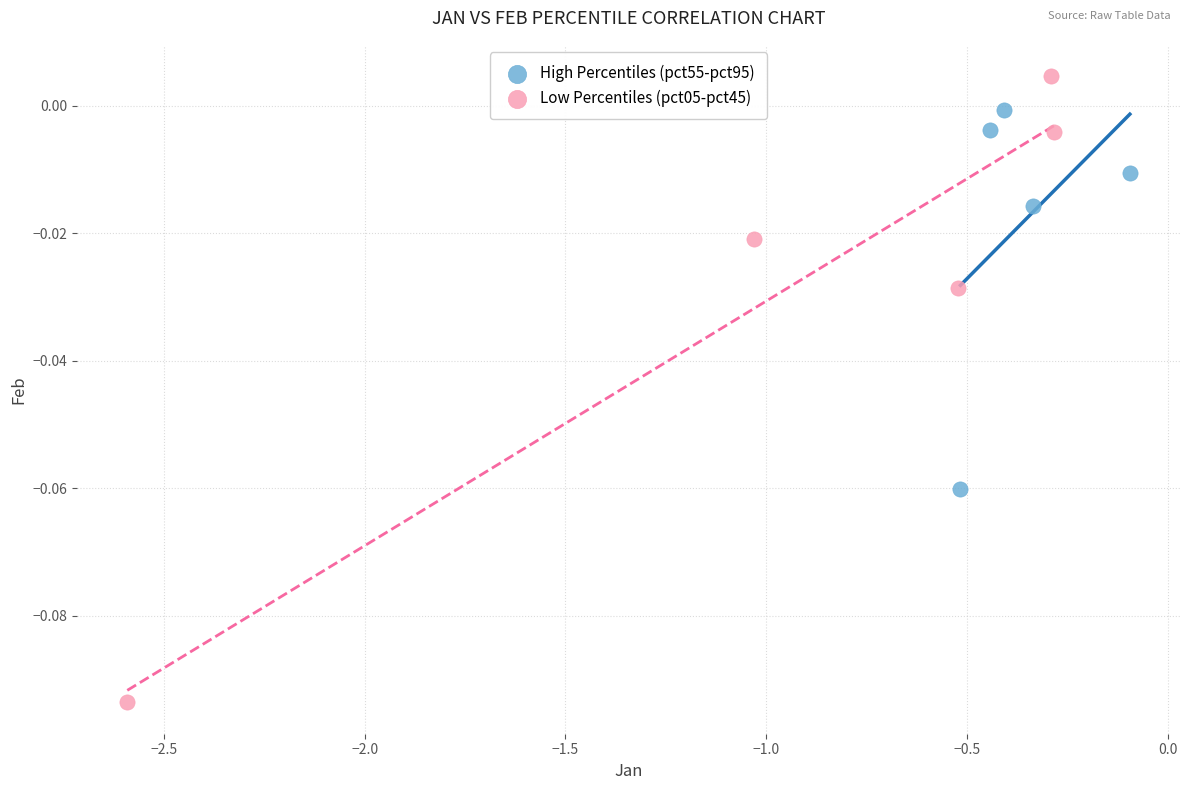

What are all the series names shown in the legend?

High Percentiles (pct55-pct95), Low Percentiles (pct05-pct45)